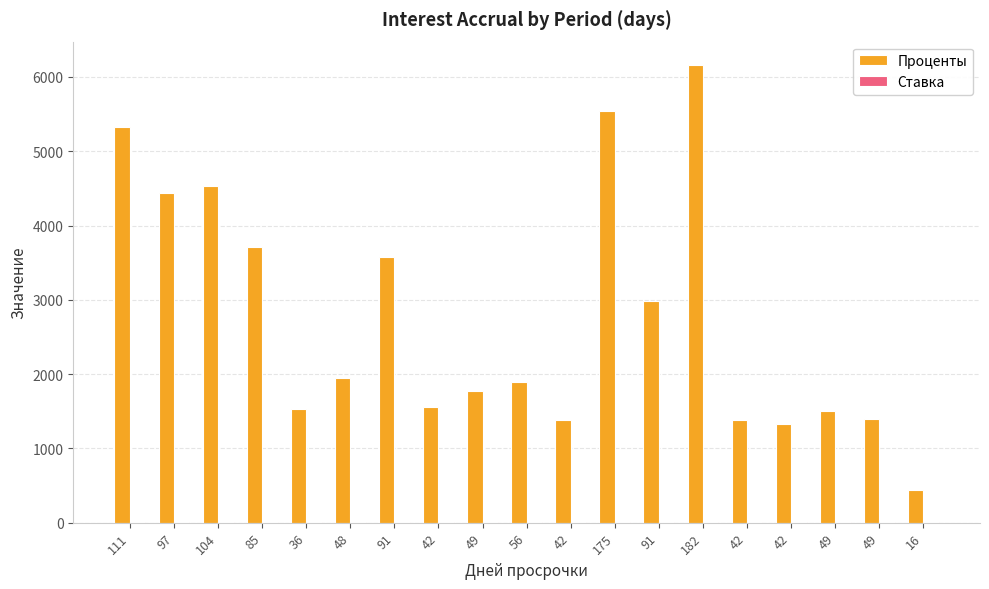

Are the bars grouped side by side (vs. stacked)?

Yes